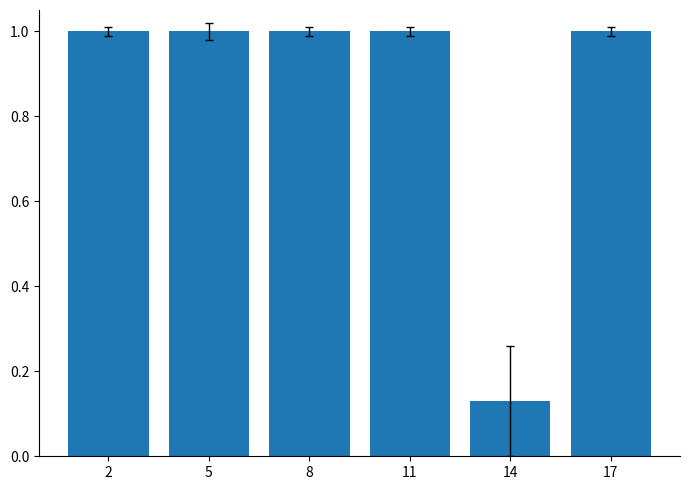

Are the bars horizontal?

No